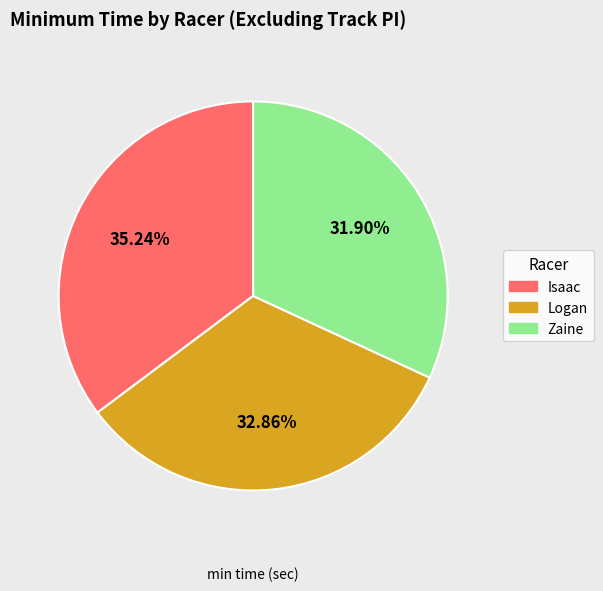

What is the largest slice in the pie chart?

Isaac